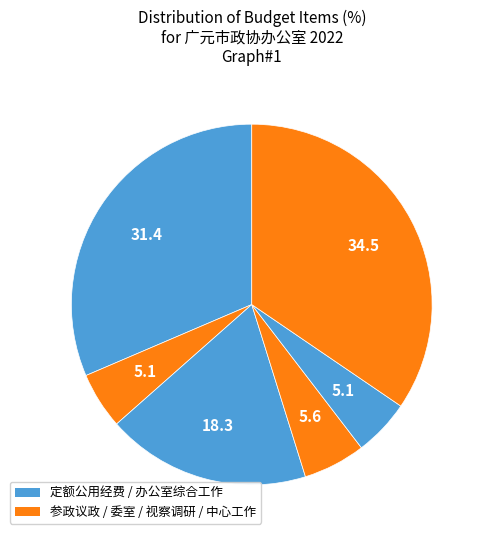

How many slices are in this pie chart?

6